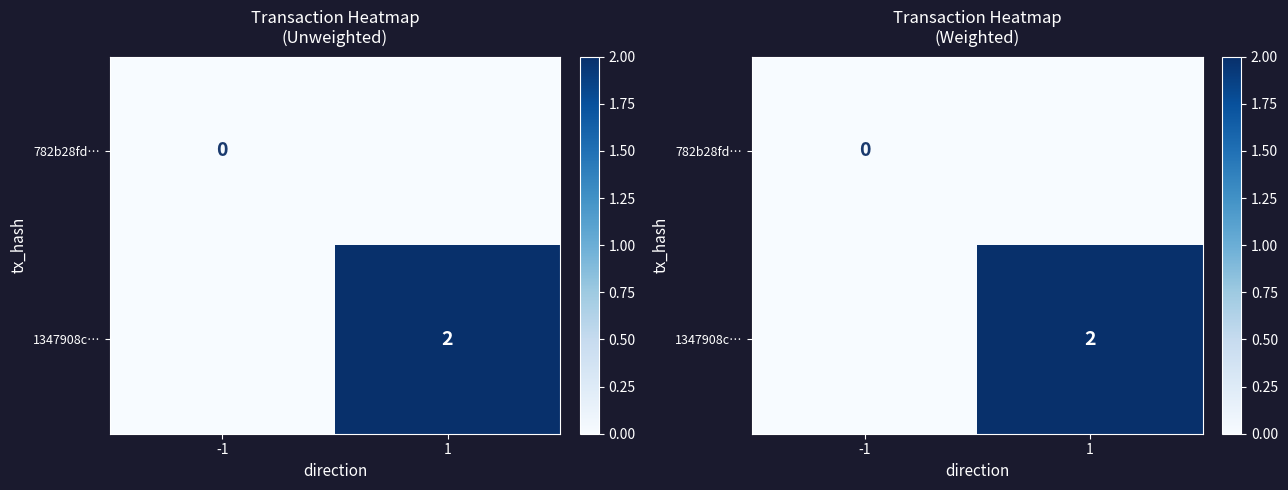

Where is 782b28fd… nearest to the value 0?

-1